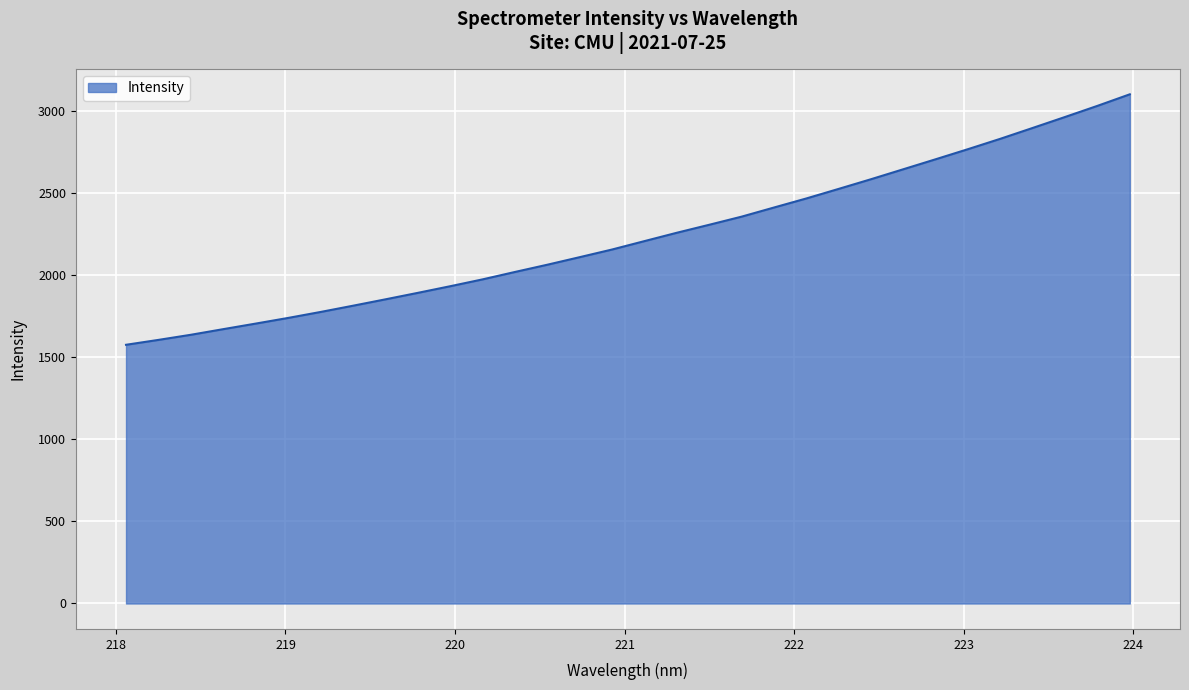

What is the difference between the maximum and minimum values?

1526.1